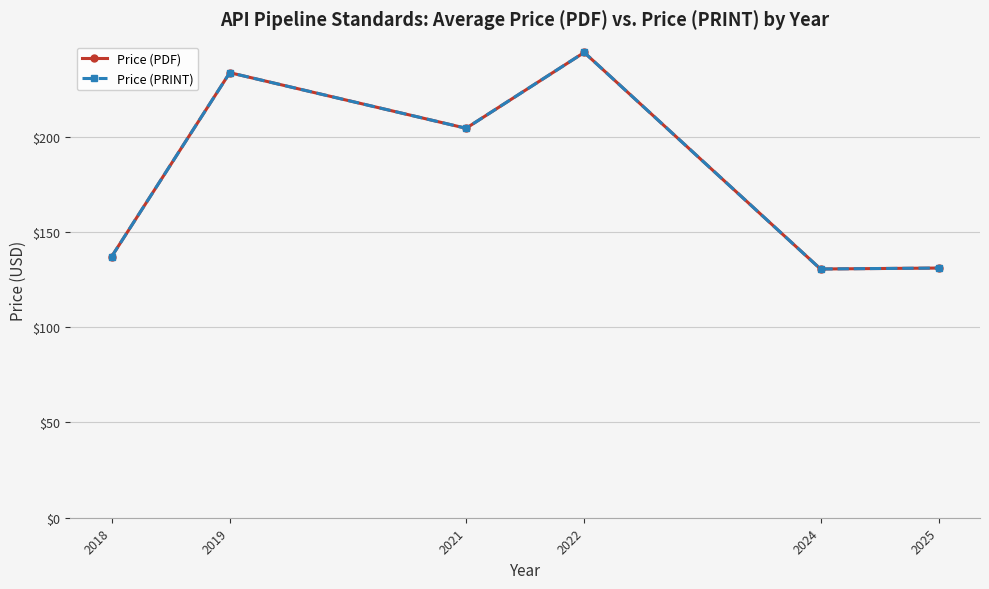

What is the lowest value of the Price (PRINT) series?

130.5